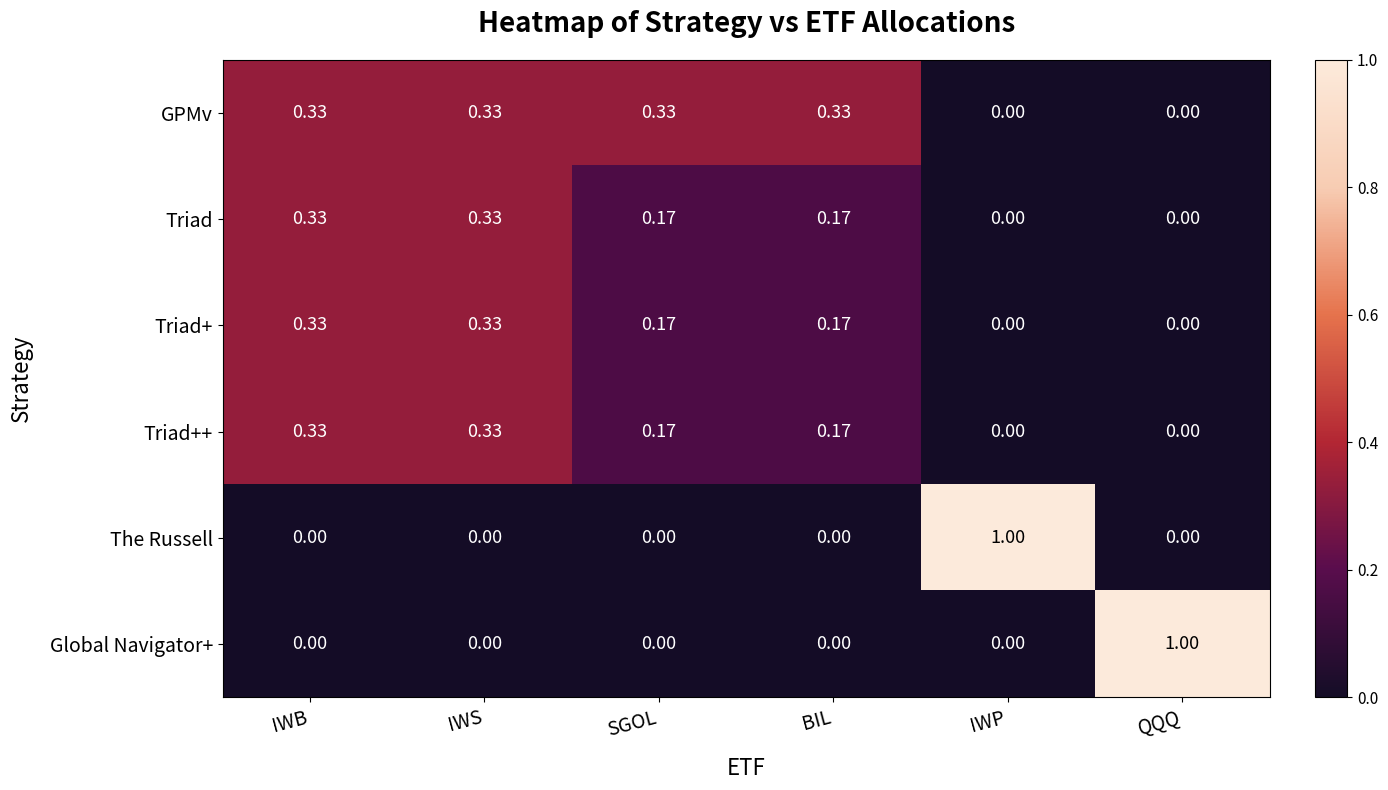

Which series has the largest total across all categories?

GPMv